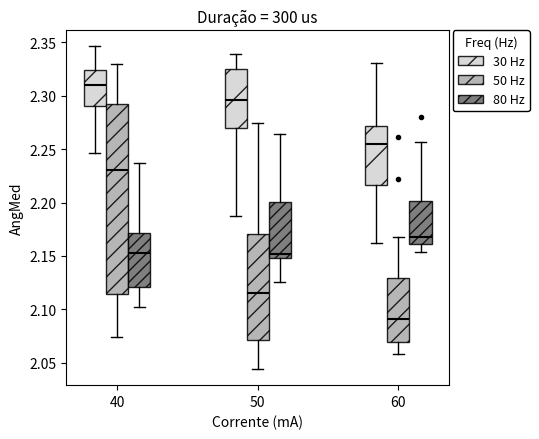

Which box's median line is the highest?

40 (30 Hz)